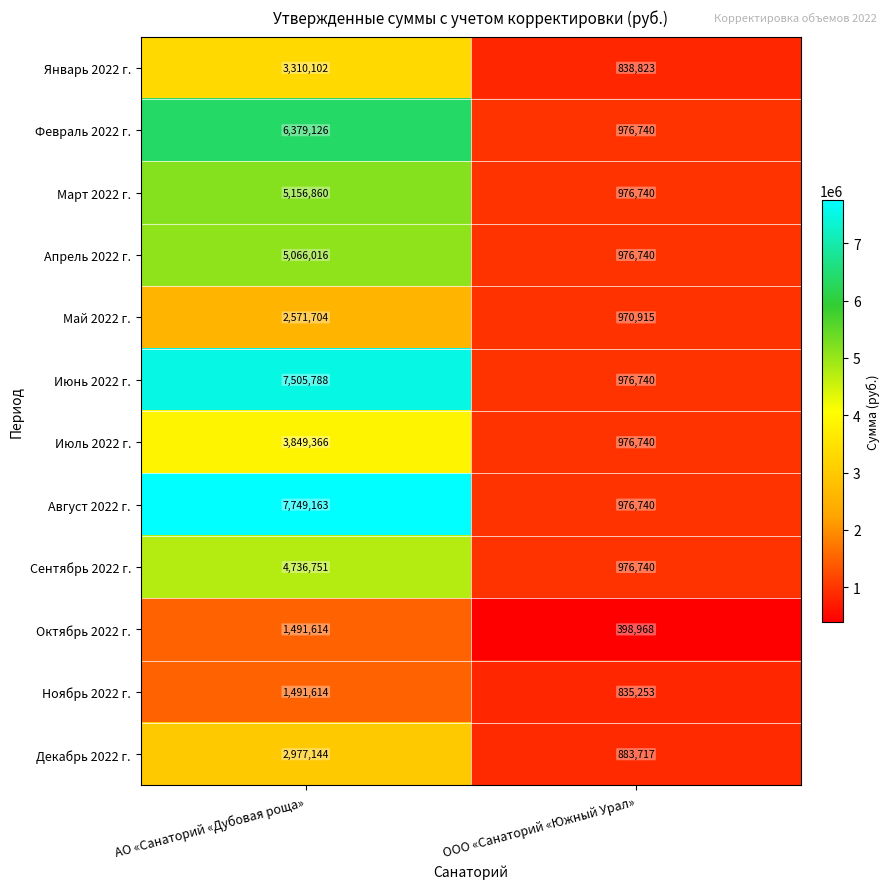

What is the average value of the Июль 2022 г. series?

2413053